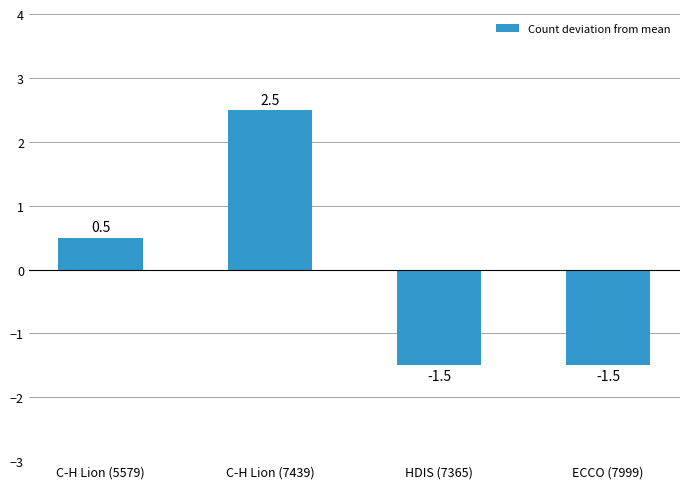

What is the maximum value shown in the chart?

2.5